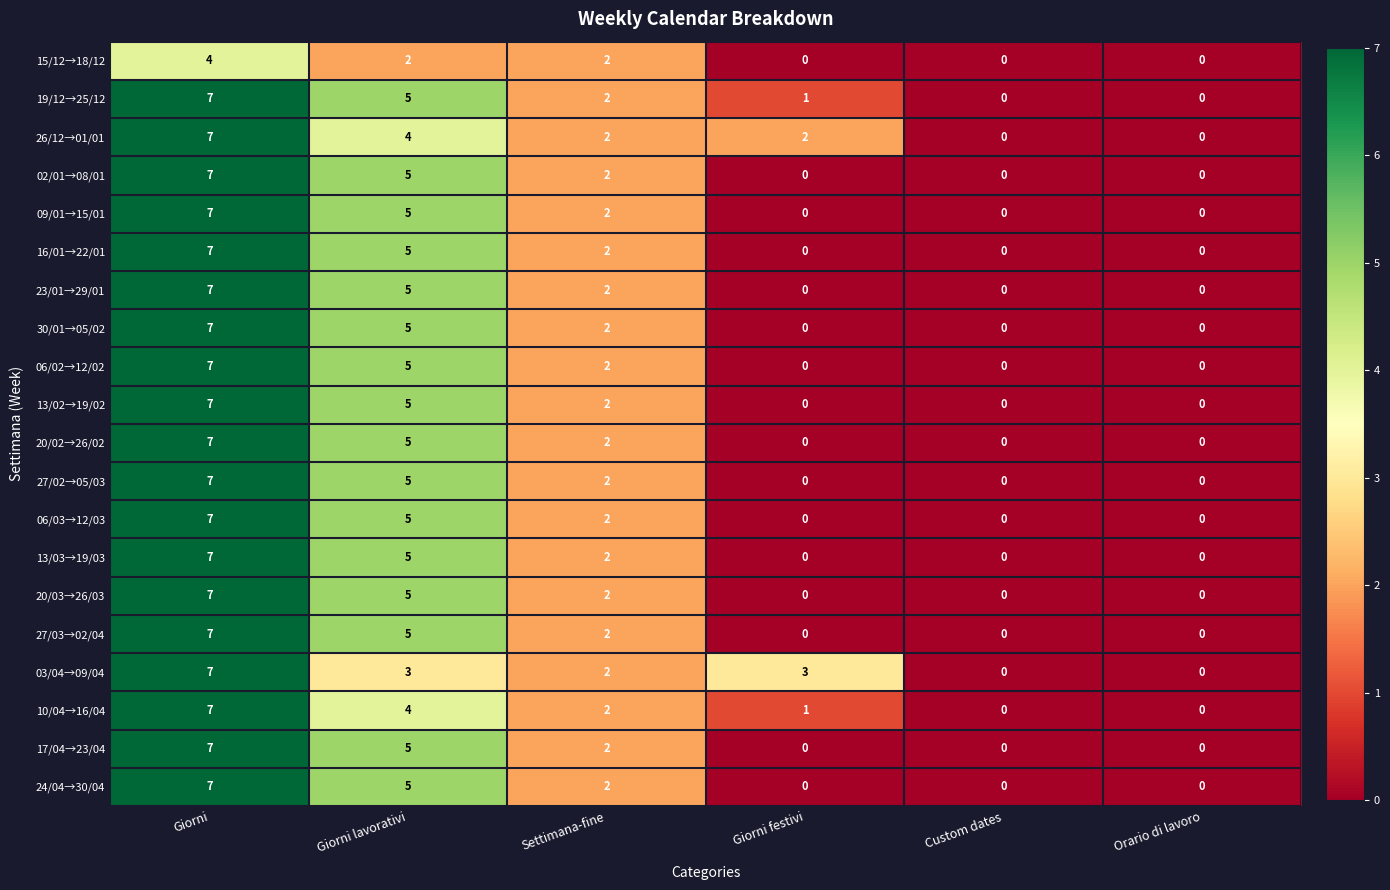

How many values in 20/02→26/02 are above zero?

3